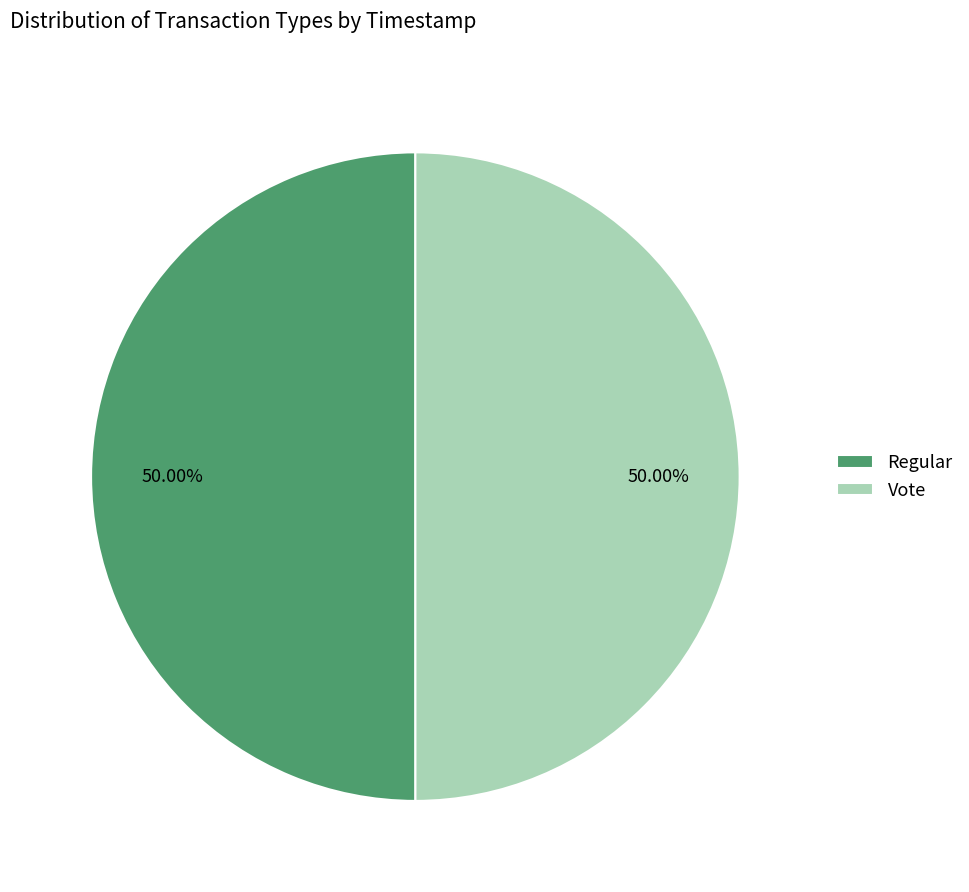

What is the ratio of the value at Regular to the value at Vote?

1.0